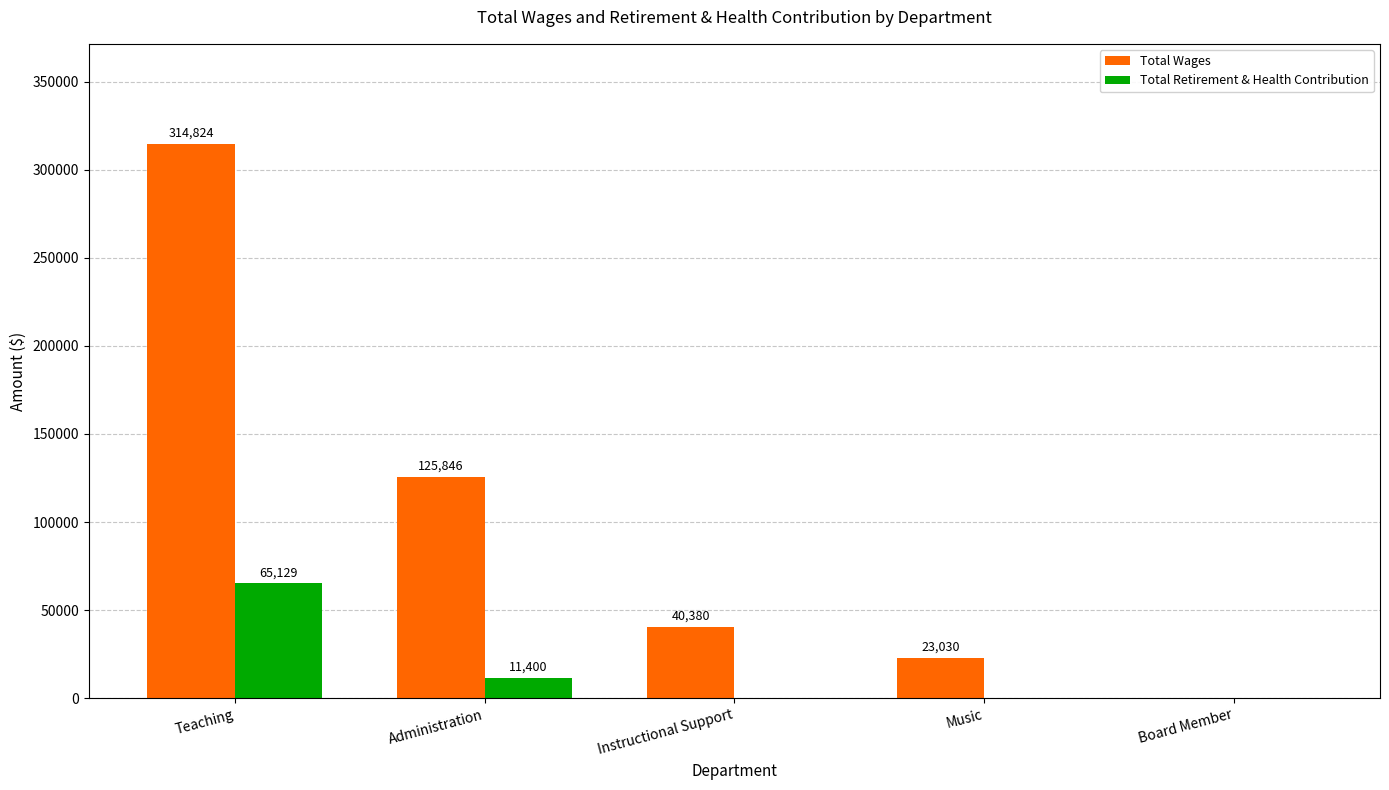

At which category is the sum across all series the highest?

Teaching